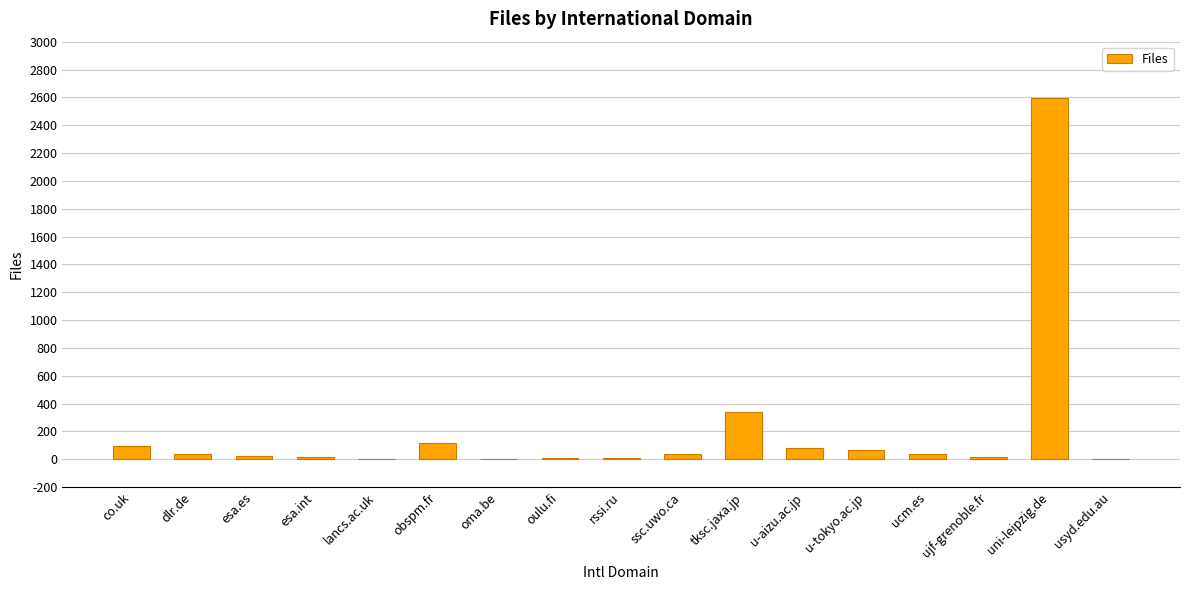

What is the maximum value shown in the chart?

2598